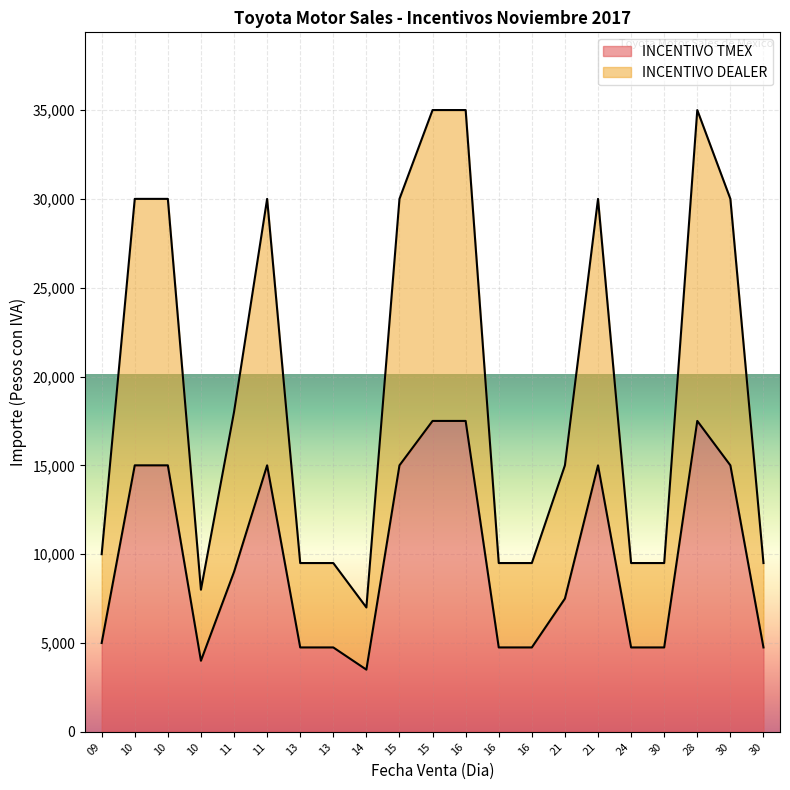

What is the lowest value of the INCENTIVO DEALER series?

7000